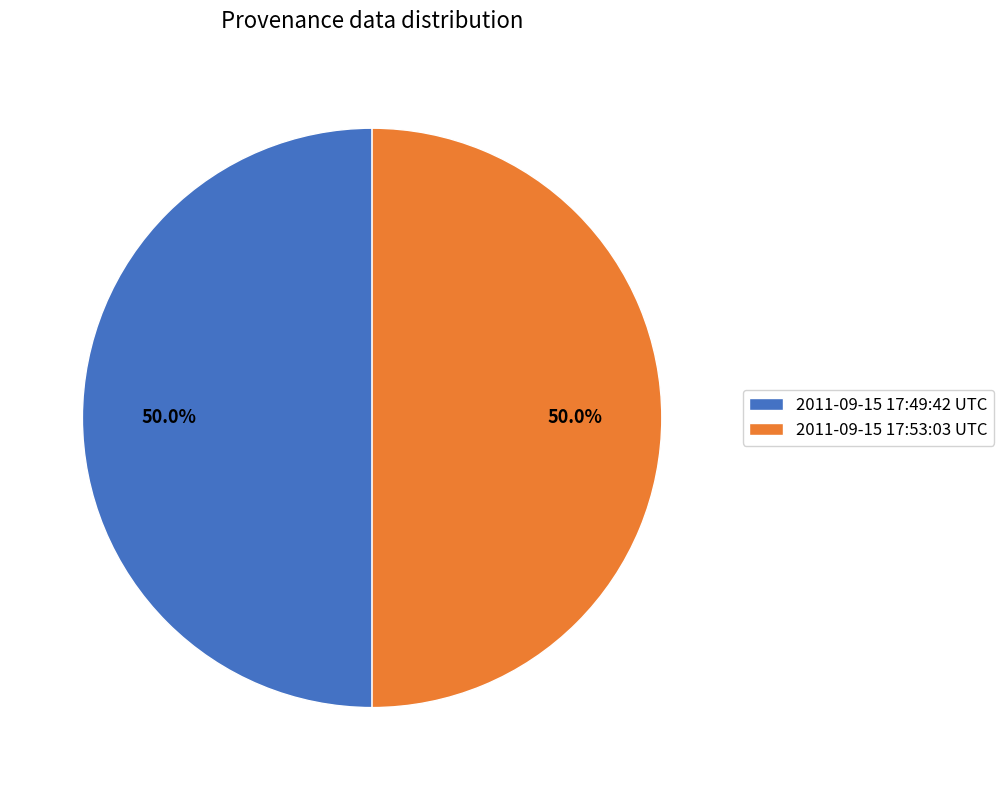

The 2011-09-15 17:49:42 UTC slice represents 50% of the pie. True or false?

True